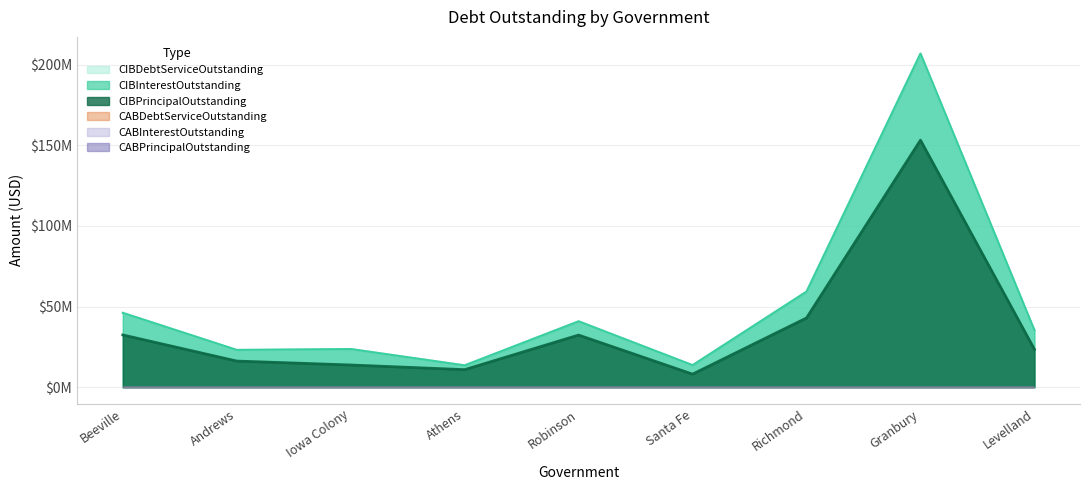

Between Andrews and Robinson, which is larger?

Robinson